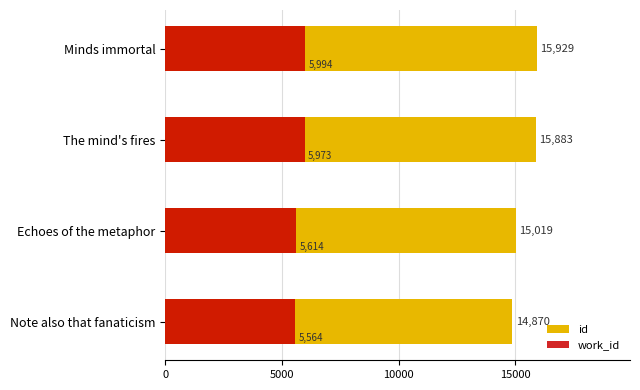

What is the value of the work_id bar at the 2nd from the left?

5614